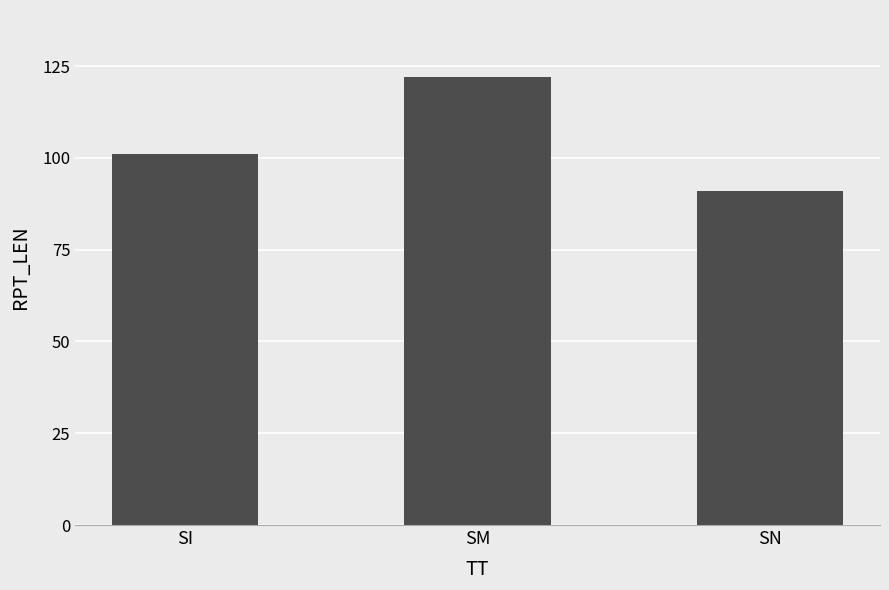

What is the sum of all values?

314.2